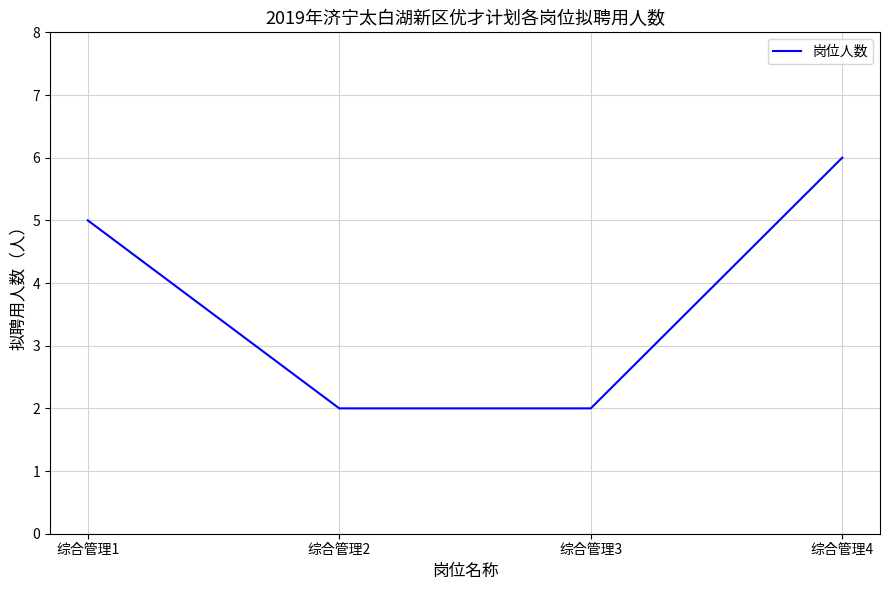

Is it true that the value at 综合管理3 is 2?

True